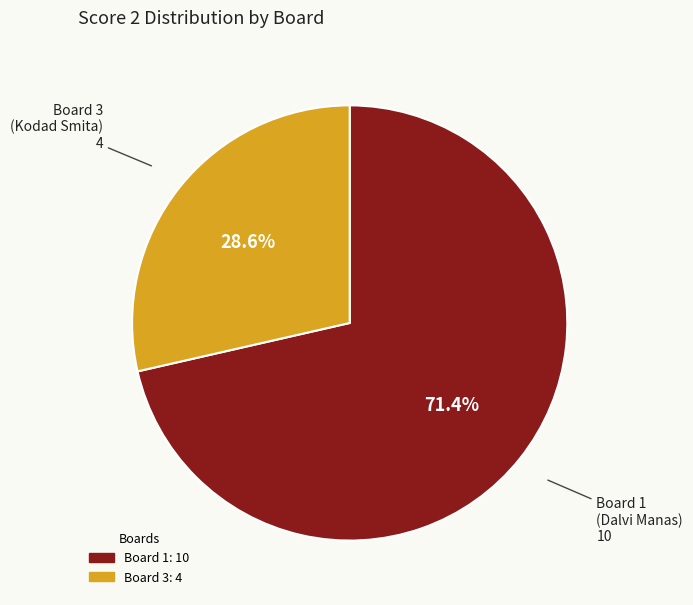

Does any single category account for the majority?

Yes